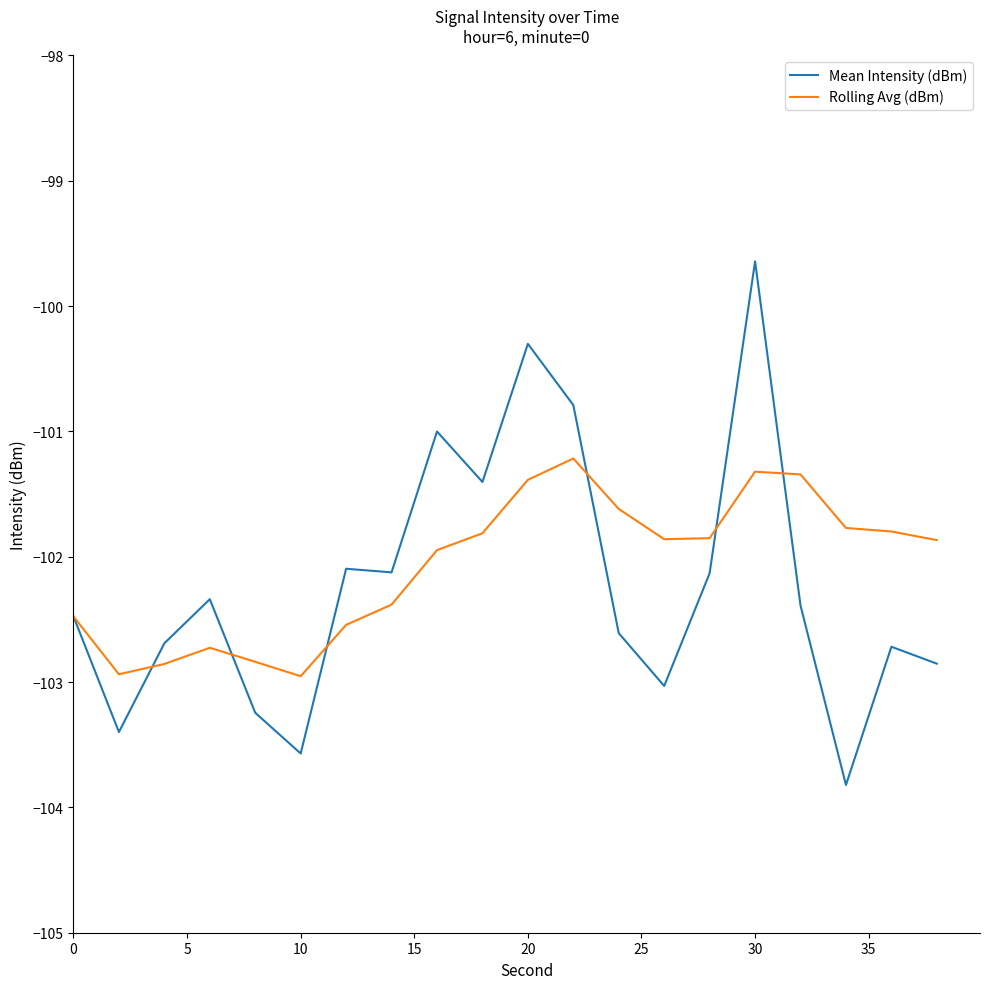

What is the highest value of the Mean Intensity (dBm) series?

-99.6